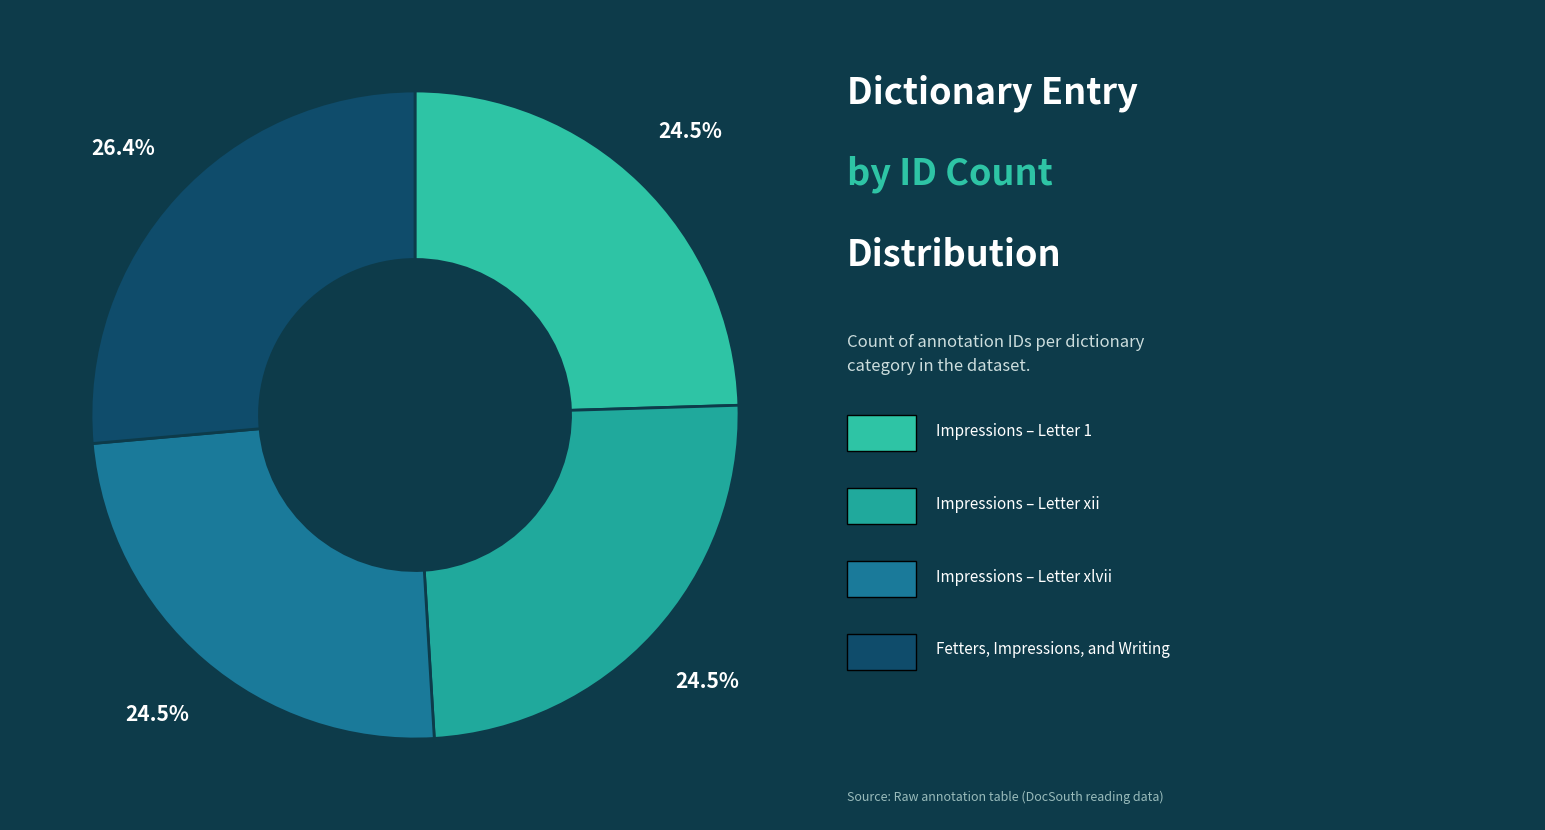

Which slice is the largest?

Fetters, Impressions, and Writing